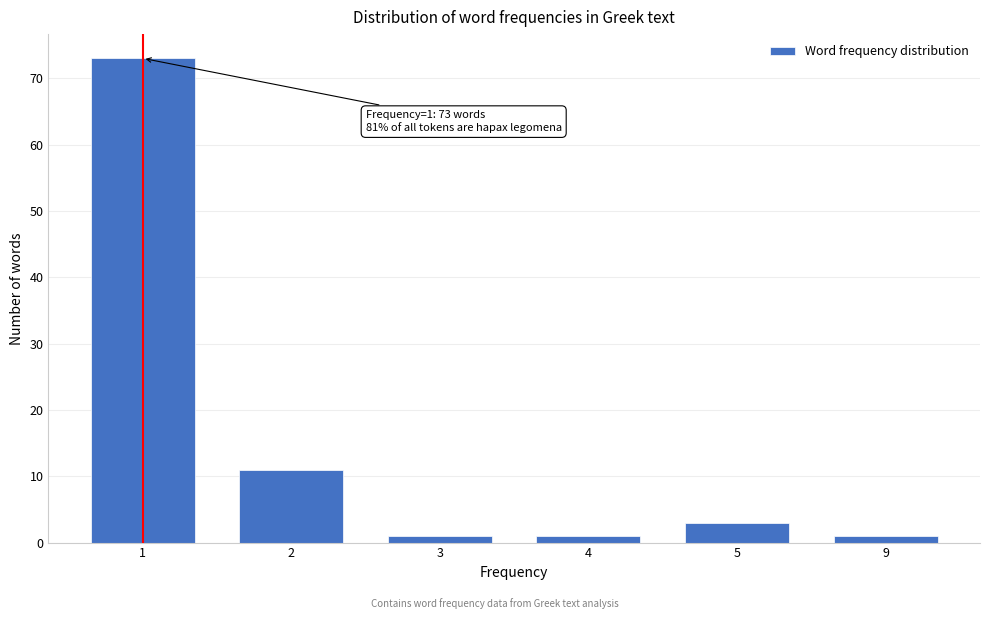

Reading right to left, list all the values displayed in this chart.

9=1	5=3	4=1	3=1	2=11	1=73